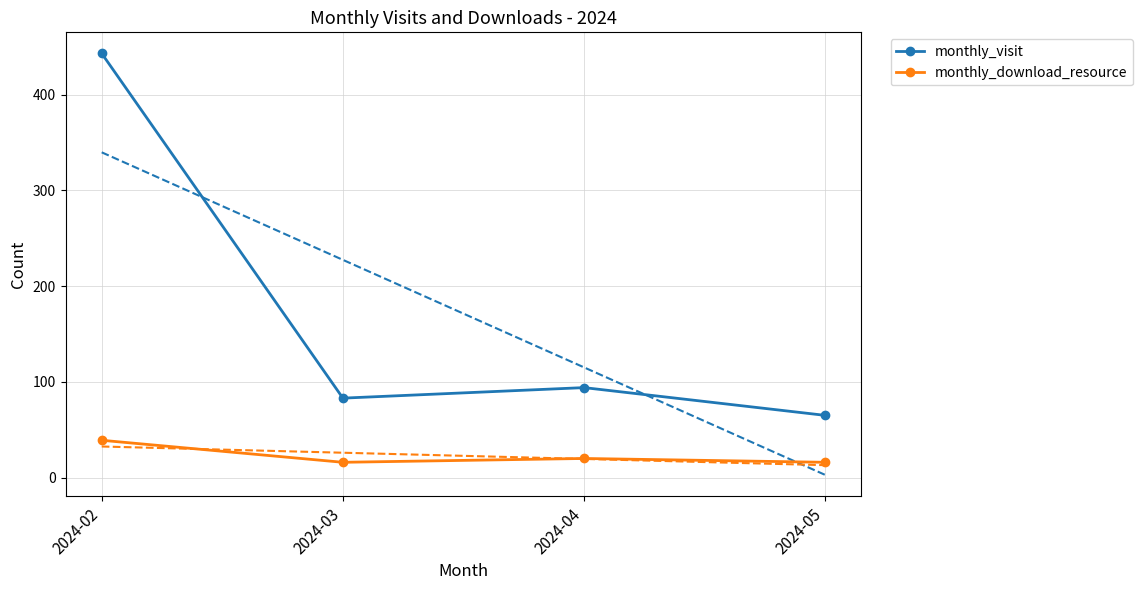

Where does the monthly_visit series first go above 94?

2024-02